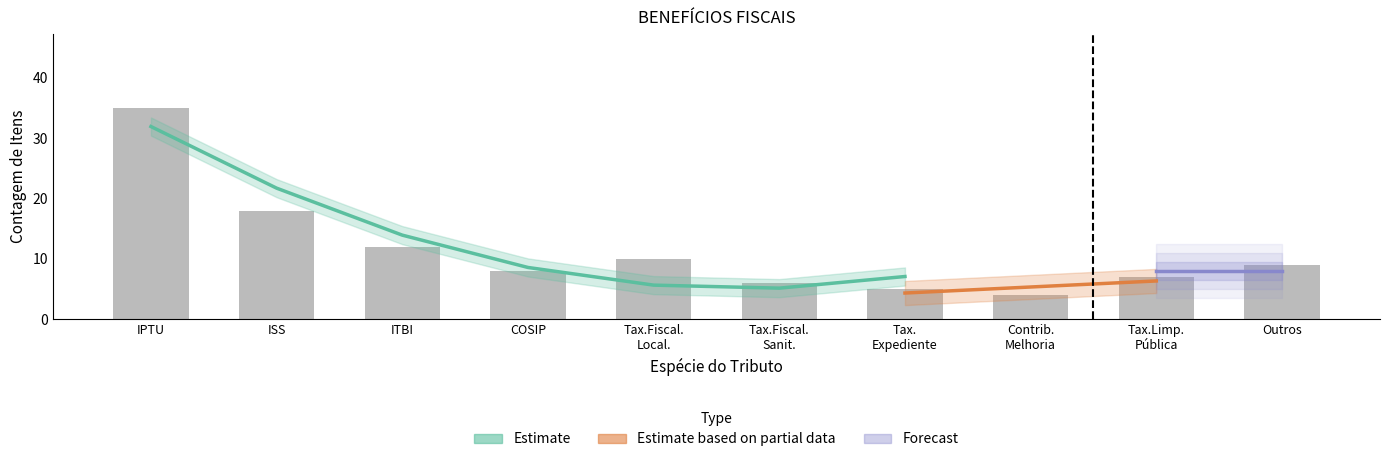

How many bars are there in total?

10